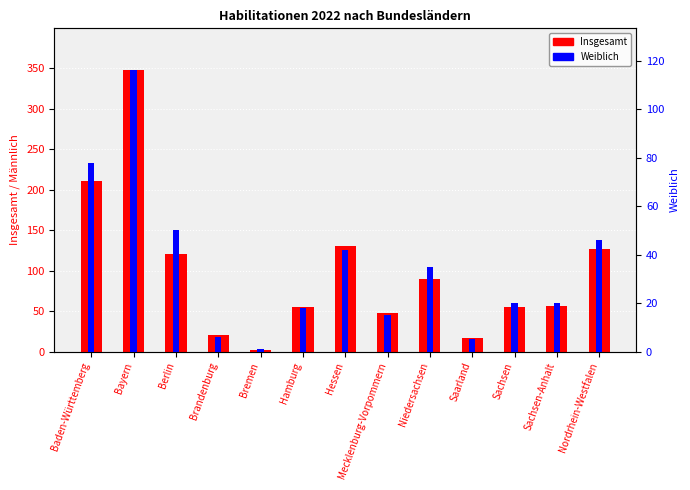

At which category is the sum across all series the highest?

Bayern